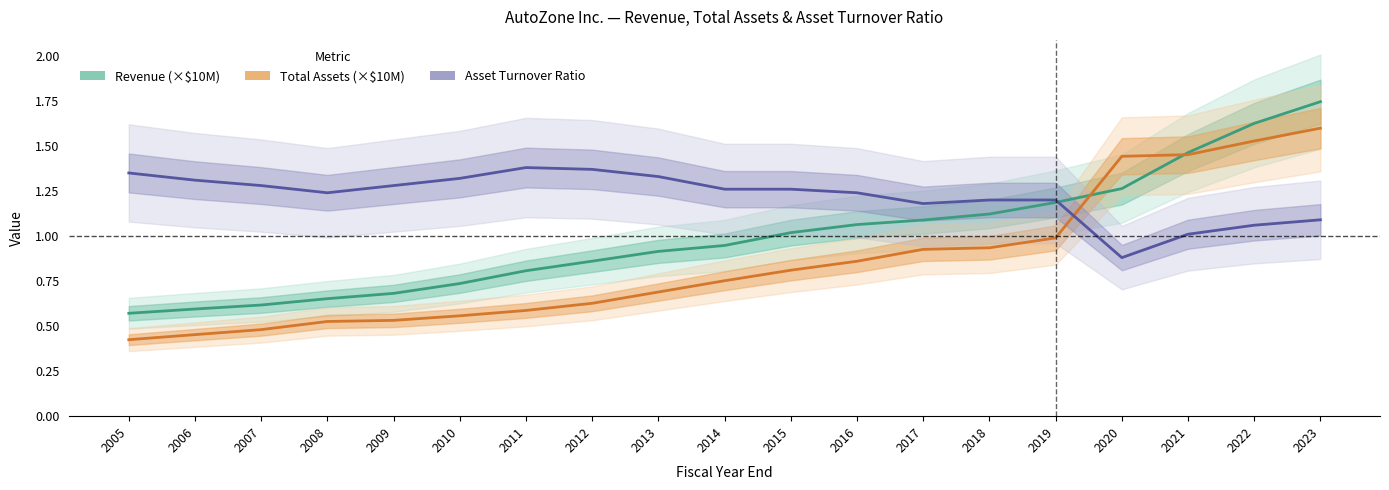

What is the total value across all series at 2016?

3.2